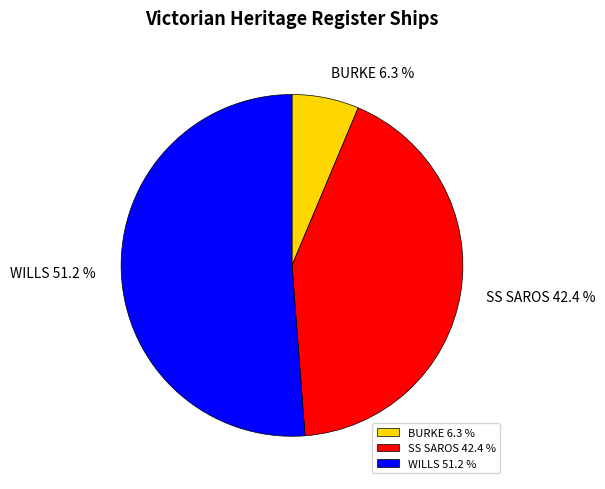

True or false: WILLS accounts for 39% of the total.

False